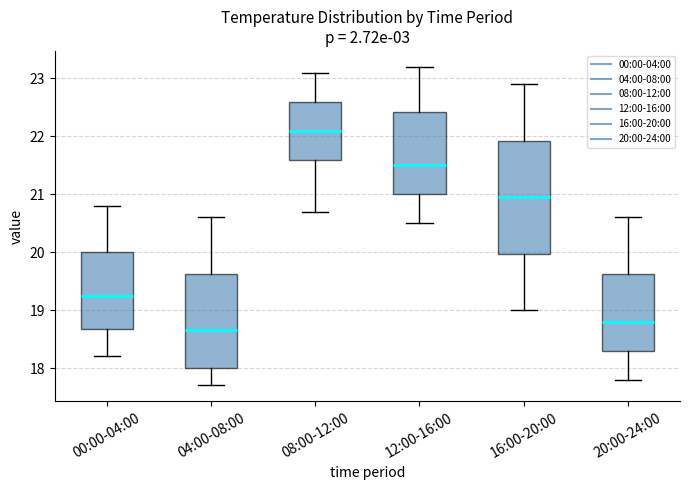

Which box's median line is the lowest?

04:00-08:00